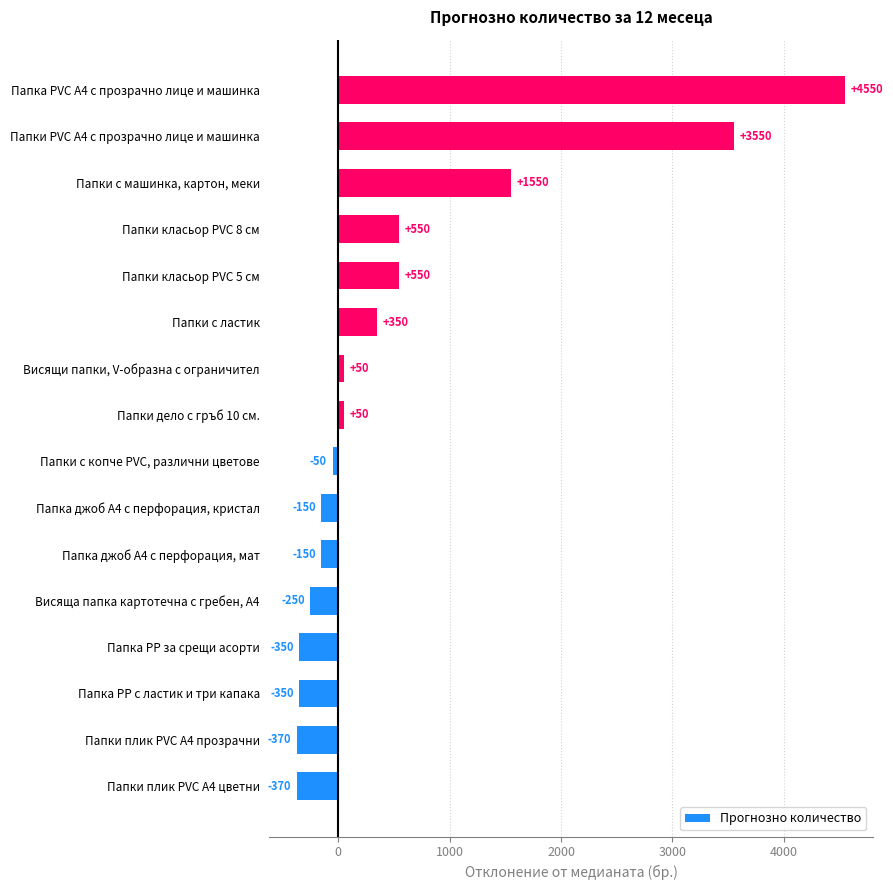

What is the difference between the maximum and minimum values?

4920